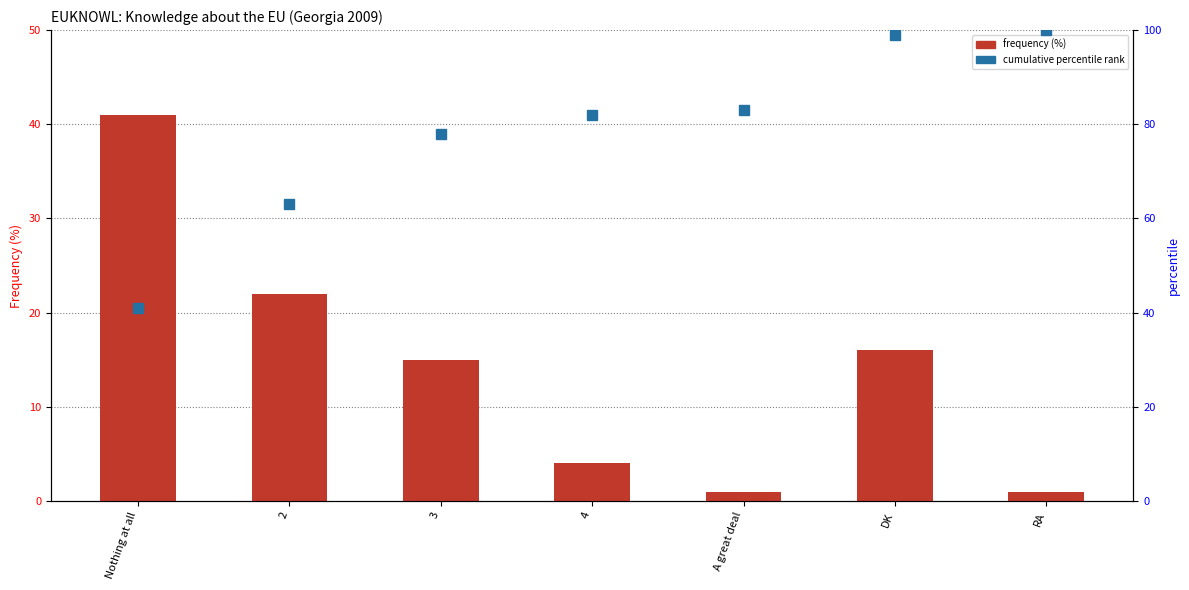

Reading left to right, extract all data points from this chart.

frequency (%): Nothing at all=41	2=22	3=15	4=4	A great deal=1	DK=16	RA=1
cumulative percentile rank: Nothing at all=41	2=63	3=78	4=82	A great deal=83	DK=99	RA=100